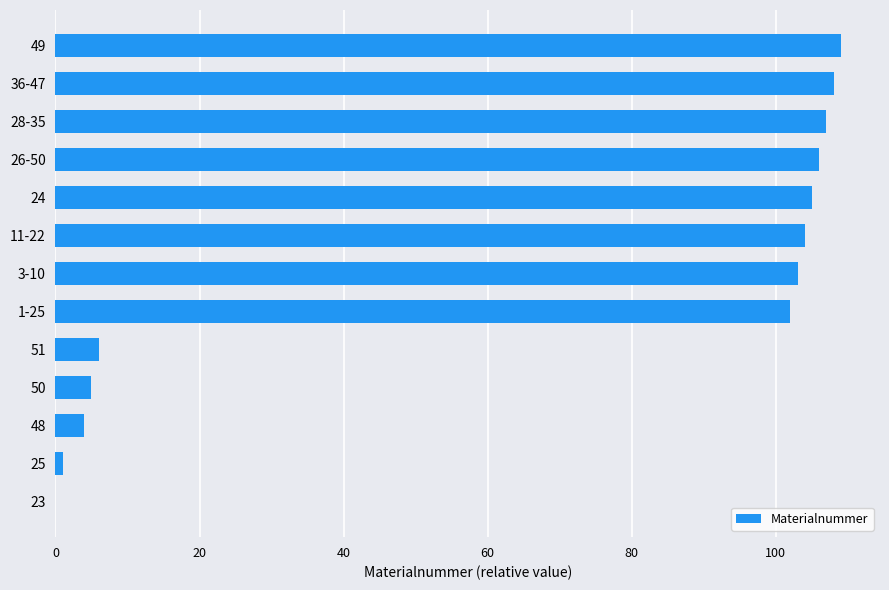

Which category has the highest value across all series?

49